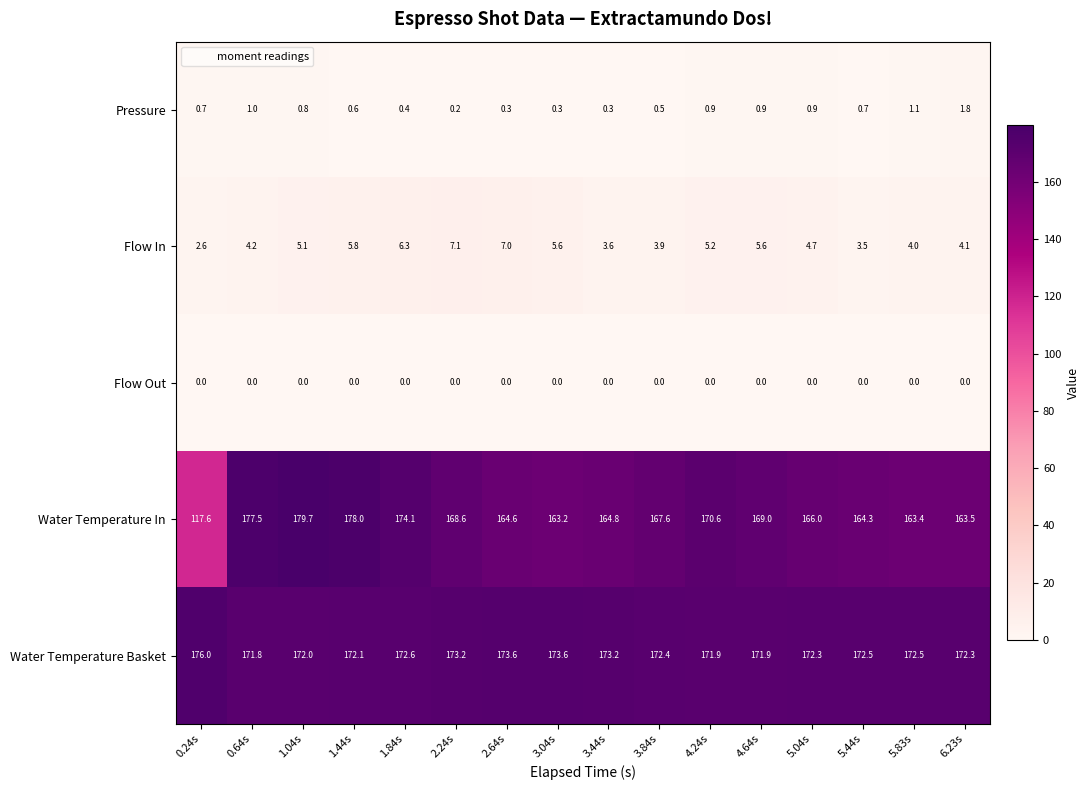

Which series has the largest range (max minus min)?

Water Temperature In